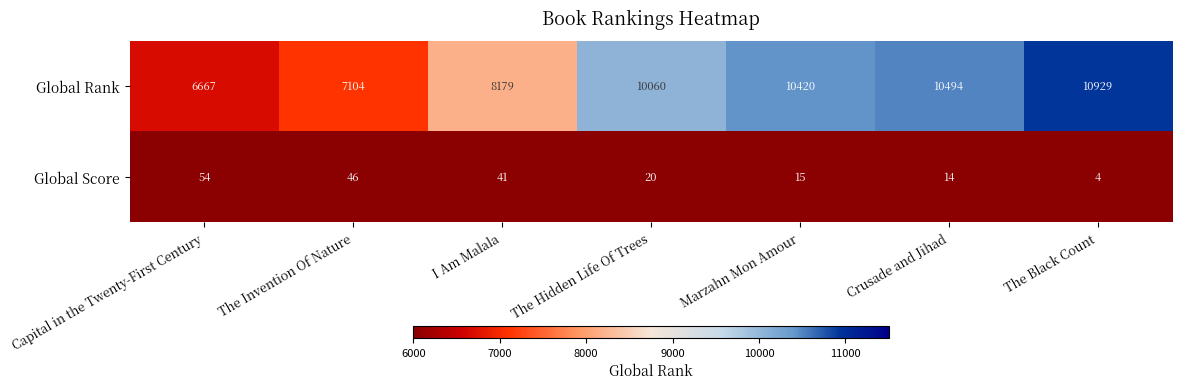

At how many categories does at least one series exceed 10380?

3